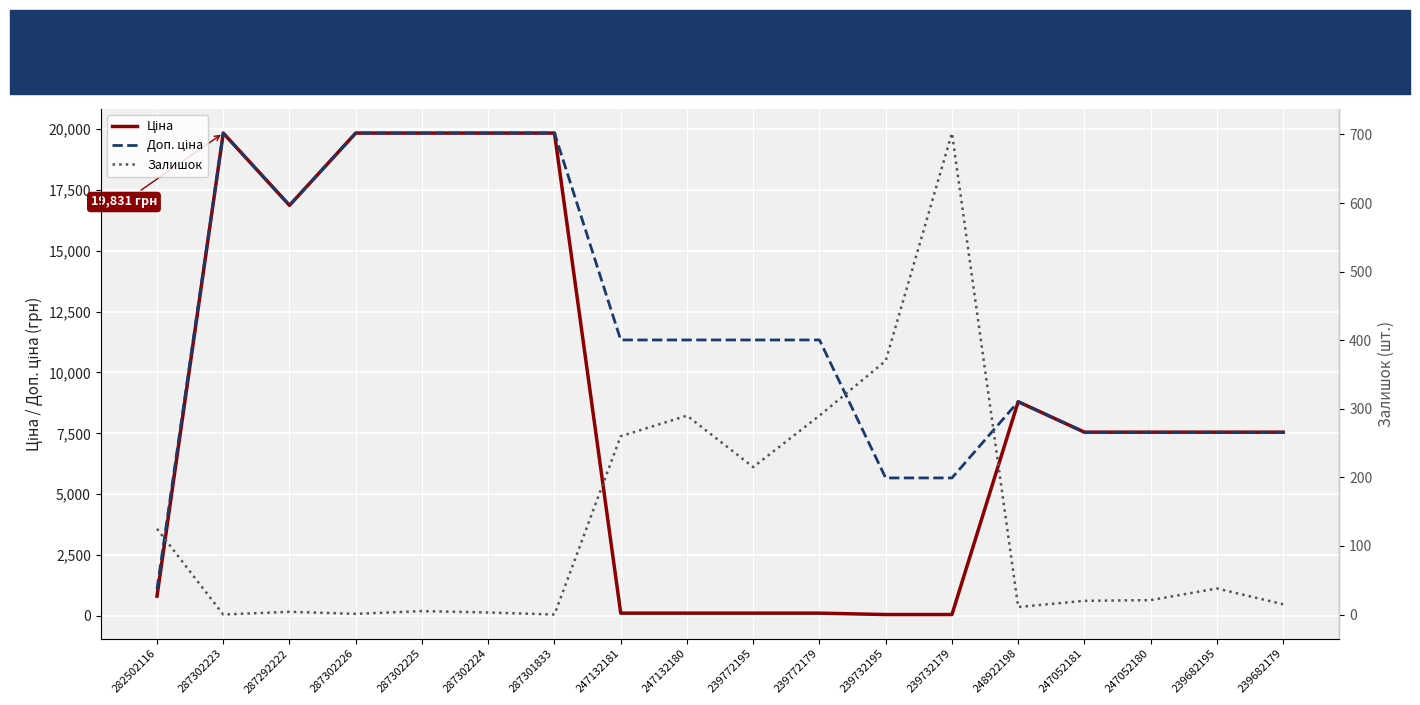

What position from the right is 239682179?

1